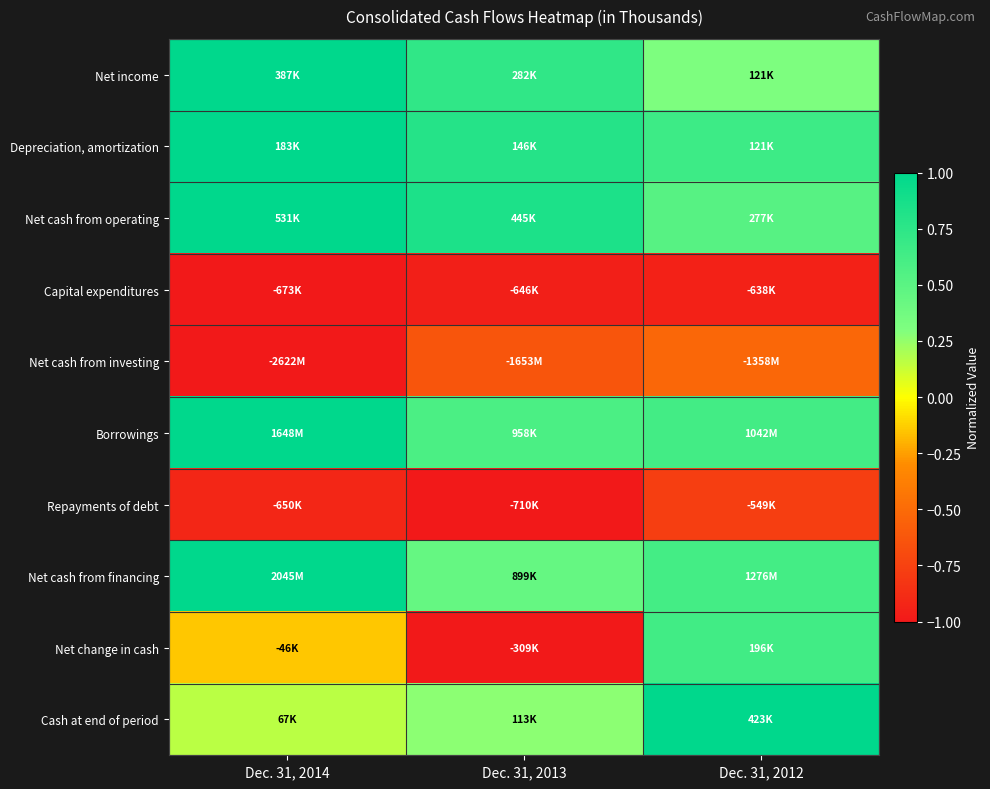

At which category is the sum across all series the highest?

Dec. 31, 2012